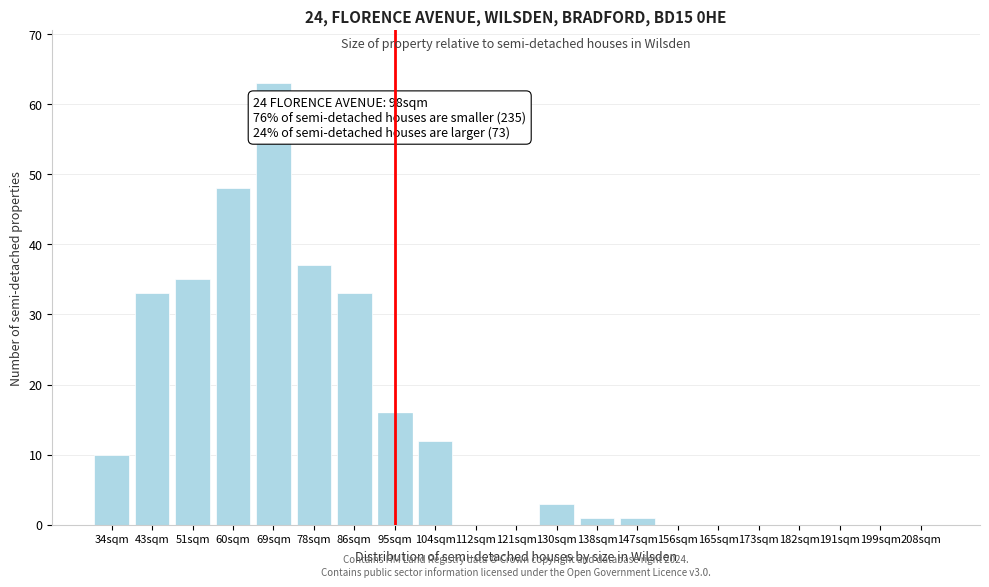

Reading left to right, what are all the values shown in this chart?

34sqm=10	43sqm=33	51sqm=35	60sqm=48	69sqm=63	78sqm=37	86sqm=33	95sqm=16	104sqm=12	112sqm=0	121sqm=0	130sqm=3	138sqm=1	147sqm=1	156sqm=0	165sqm=0	173sqm=0	182sqm=0	191sqm=0	199sqm=0	208sqm=0